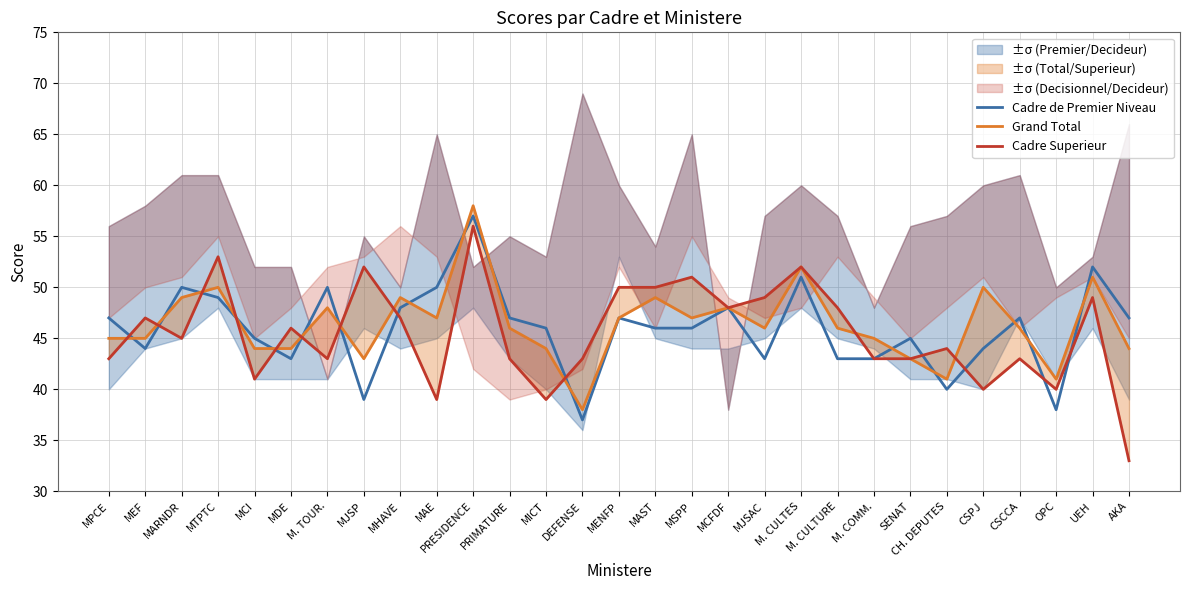

List the labels in order of Cadre Superieur value, largest first.

PRESIDENCE, MTPTC, MJSP, M. CULTES, MSPP, MENFP, MAST, MJSAC, UEH, MCFDF, M. CULTURE, MEF, MHAVE, MDE, MARNDR, CH. DEPUTES, MPCE, M. TOUR., PRIMATURE, DEFENSE, M. COMM., SENAT, CSCCA, MCI, CSPJ, OPC, MAE, MICT, AKA